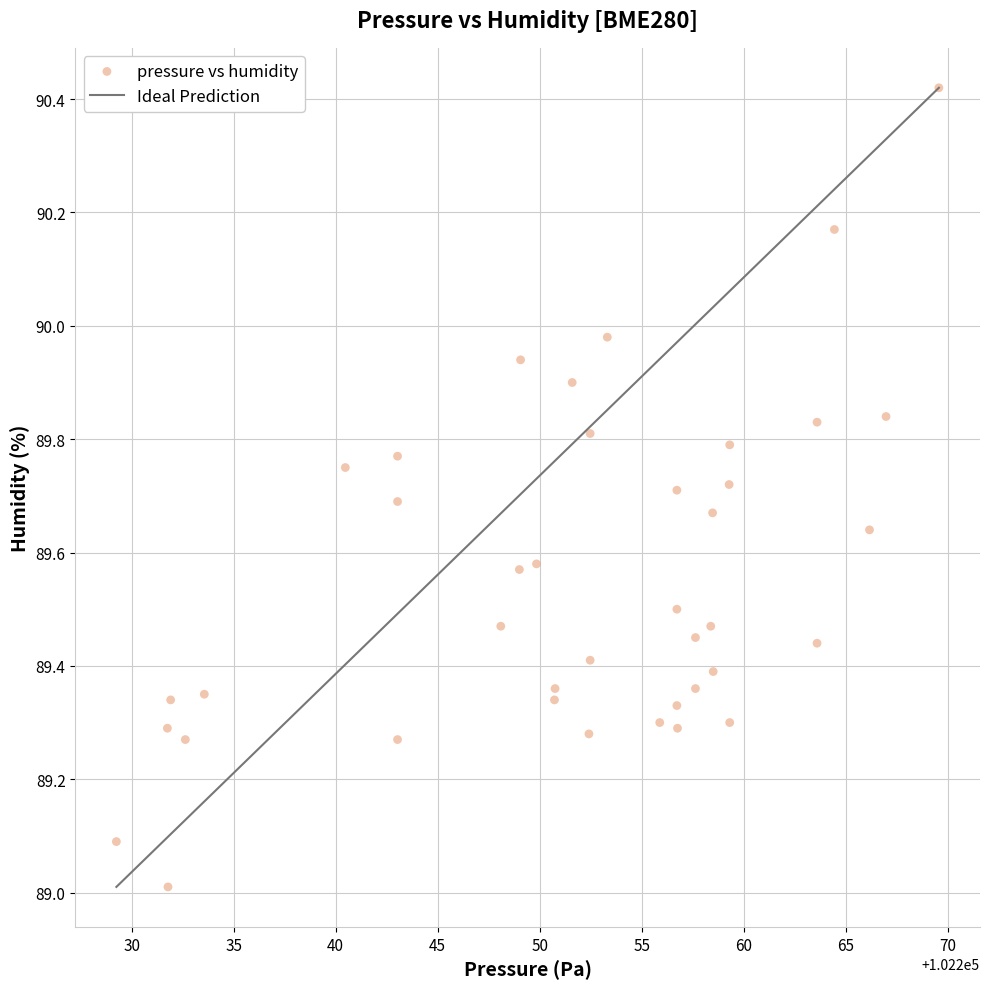

What is the range of X values (max minus min)?

40.3